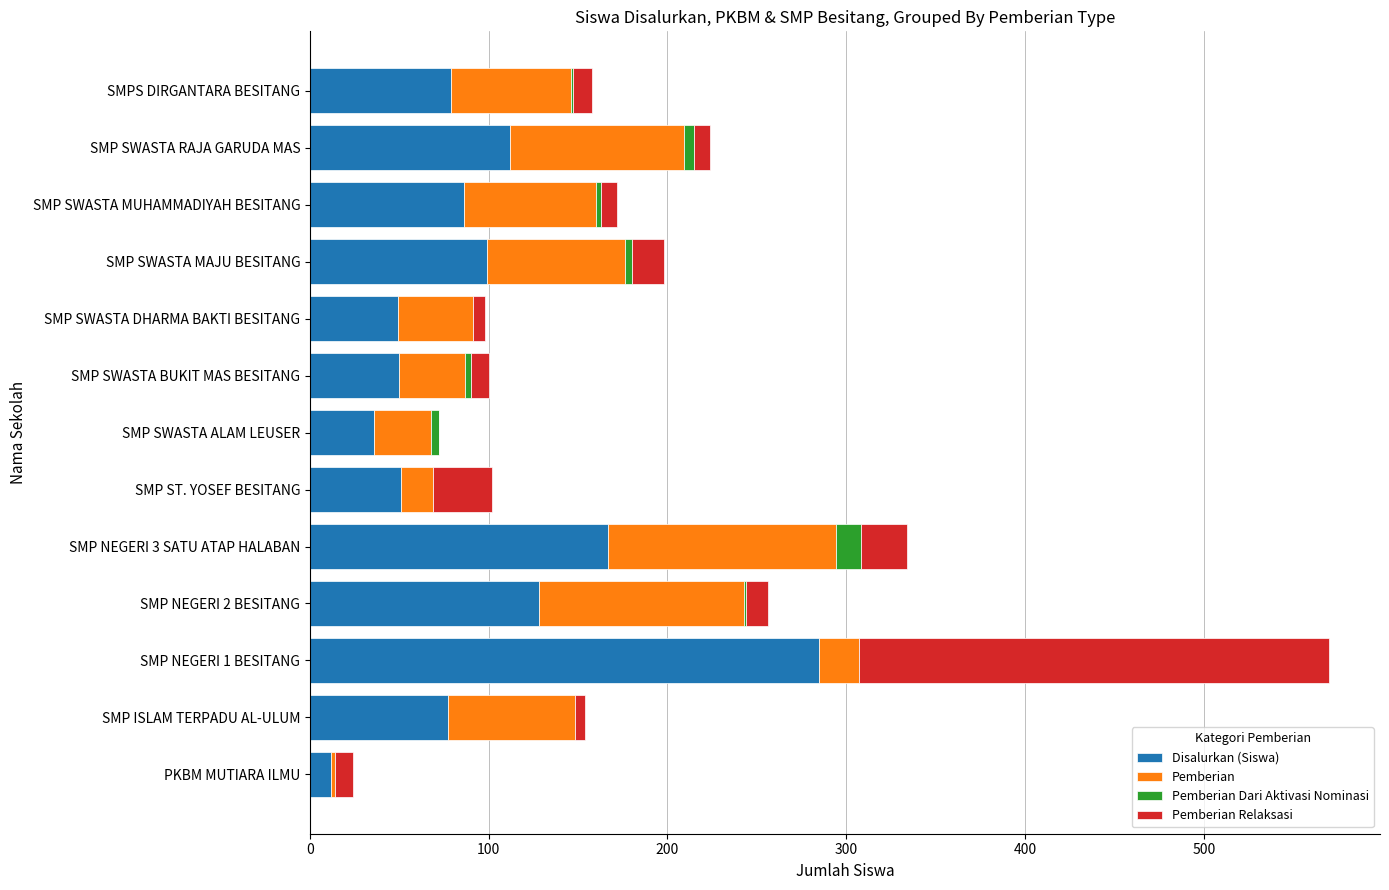

Is it true that Disalurkan (Siswa) equals 50 at SMP SWASTA MAJU BESITANG?

False